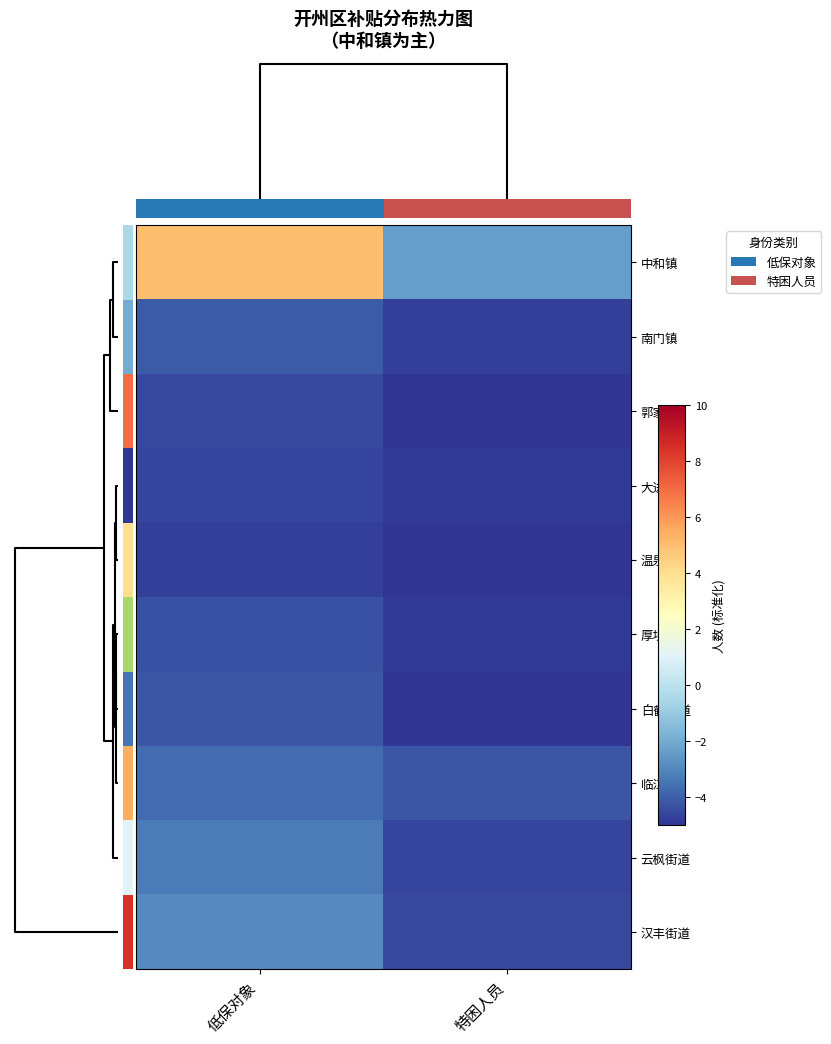

Reading right to left, list all the values displayed in this chart.

中和镇: 特困人员=-2.4	低保对象=5.0
南门镇: 特困人员=-4.7	低保对象=-4.1
郭家镇: 特困人员=-5.0	低保对象=-4.5
大进镇: 特困人员=-4.9	低保对象=-4.6
温泉镇: 特困人员=-5.0	低保对象=-4.7
厚坝镇: 特困人员=-4.9	低保对象=-4.3
白鹤街道: 特困人员=-5.0	低保对象=-4.2
临江镇: 特困人员=-4.2	低保对象=-3.7
云枫街道: 特困人员=-4.6	低保对象=-3.3
汉丰街道: 特困人员=-4.5	低保对象=-2.9